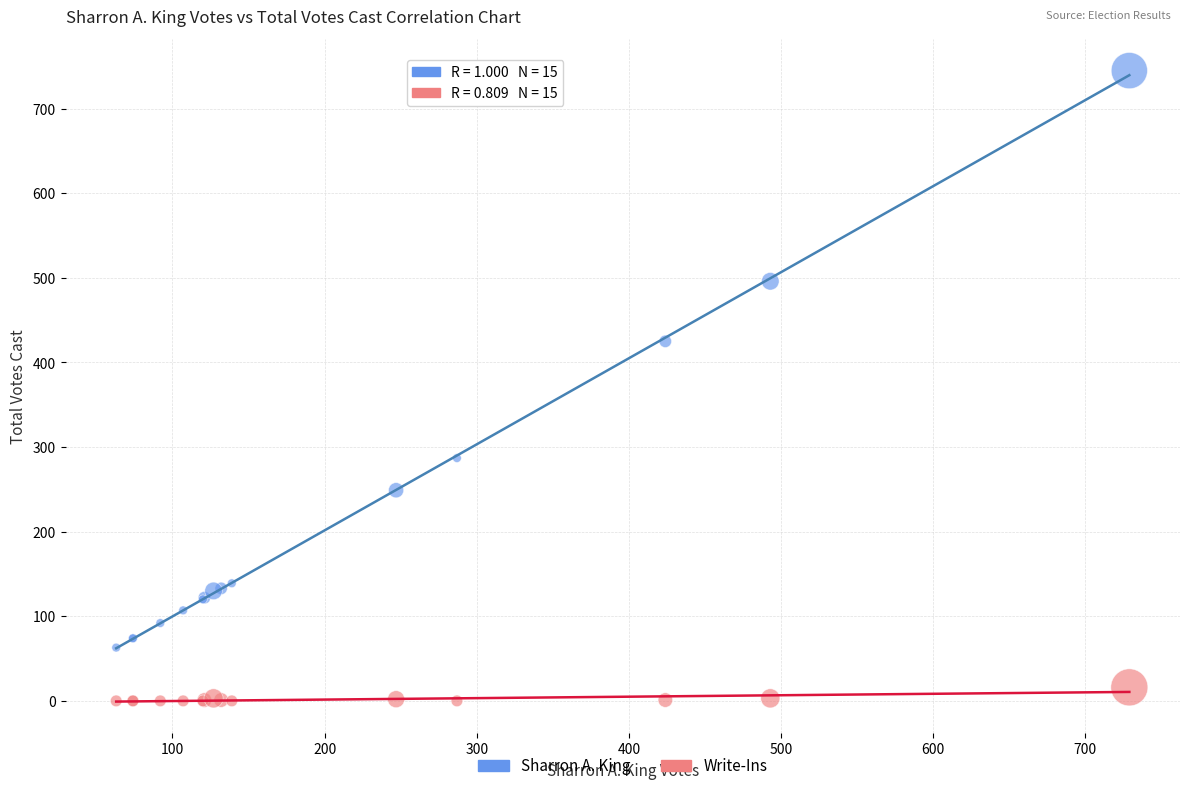

Across all series, what Y value is closest to 372?

425